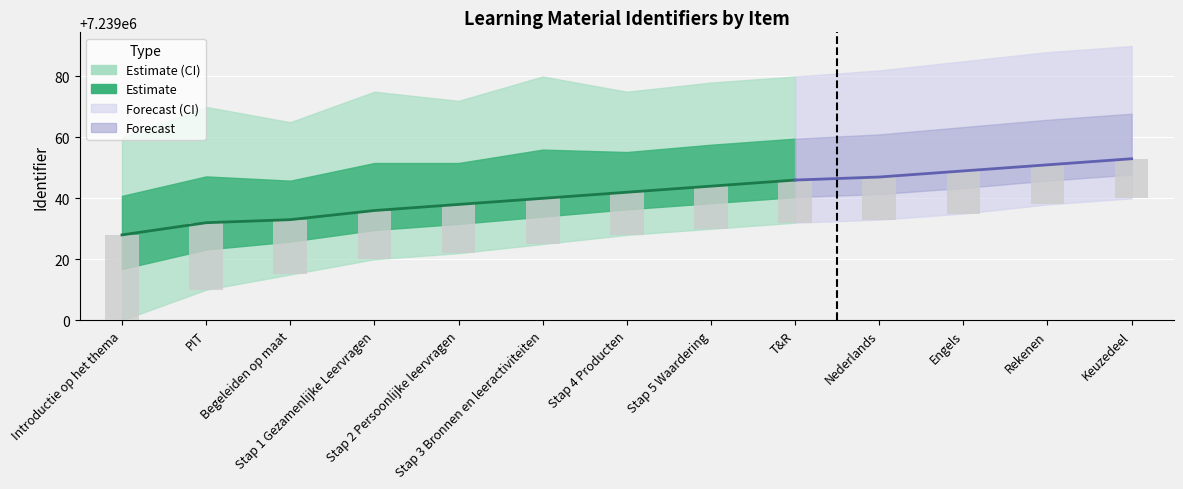

What is the value of the 13th bar from the left?

13